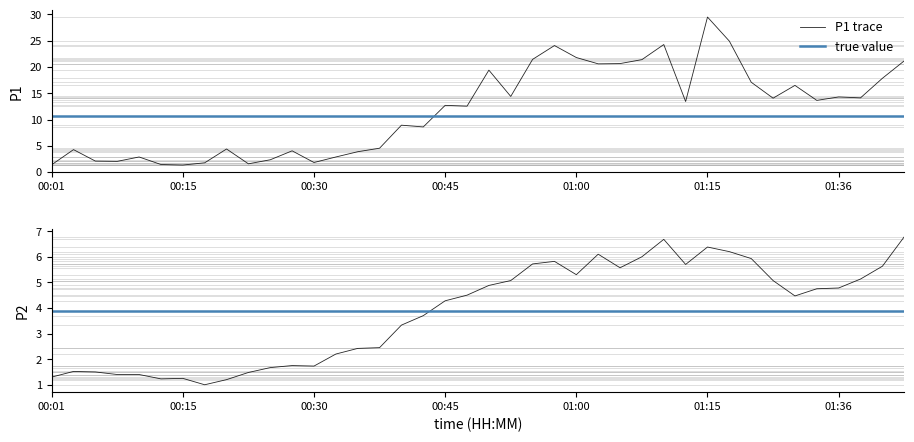

What is the highest value of the P2 series?

6.8